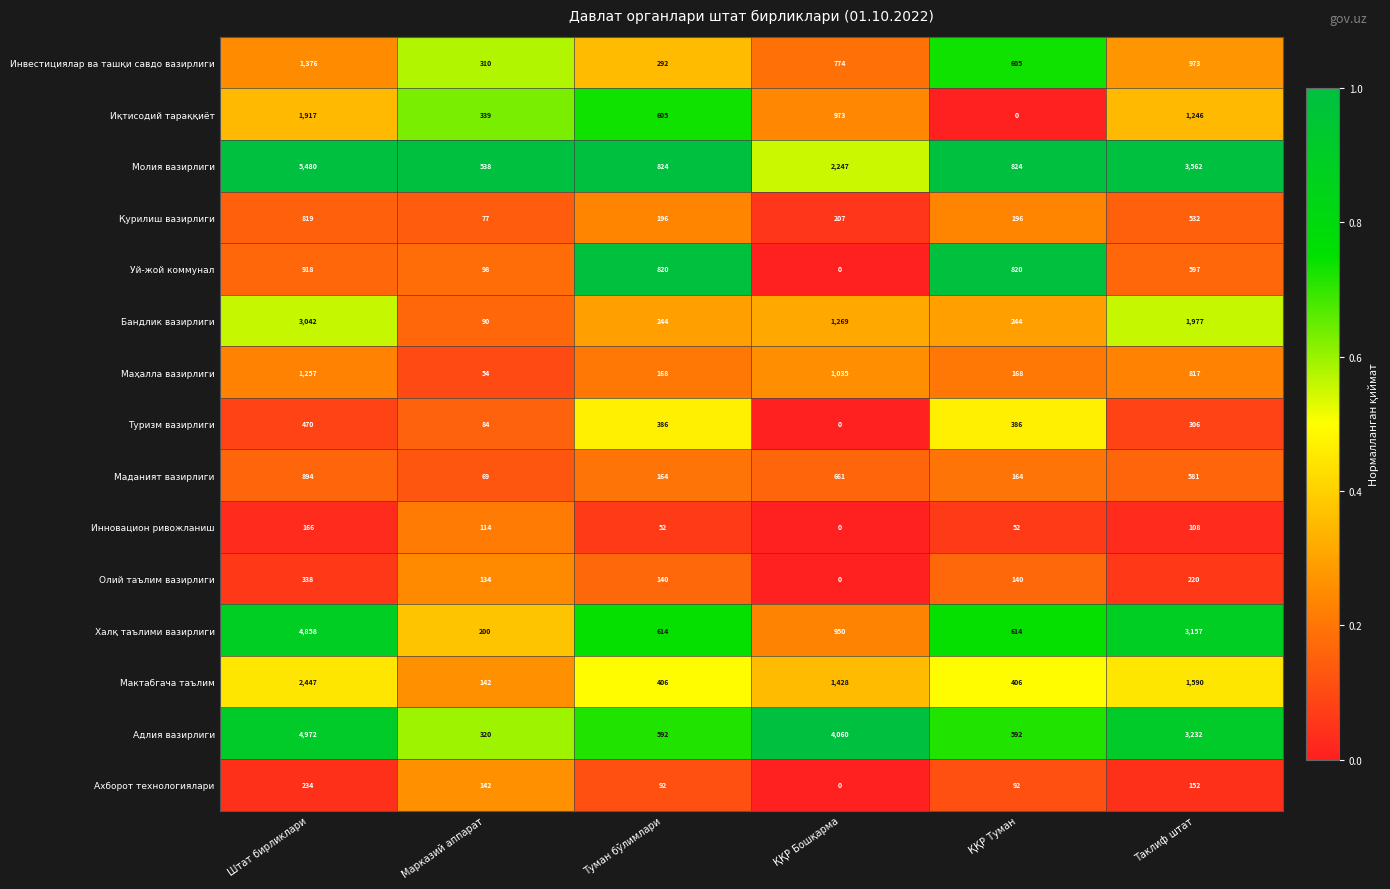

At which label does Ахборот технологиялари reach its peak?

Штат бирликлари